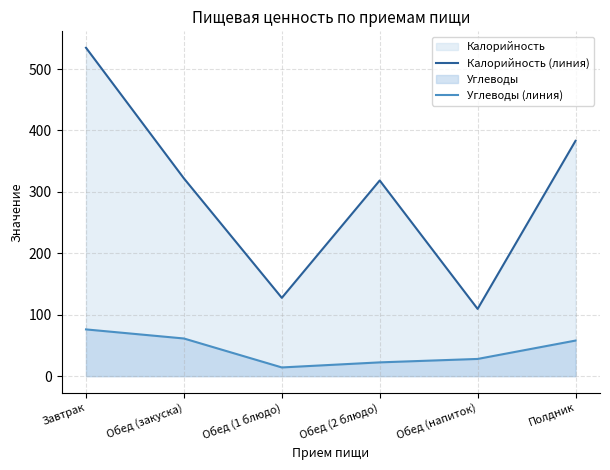

What is the minimum value shown in the chart?

14.2